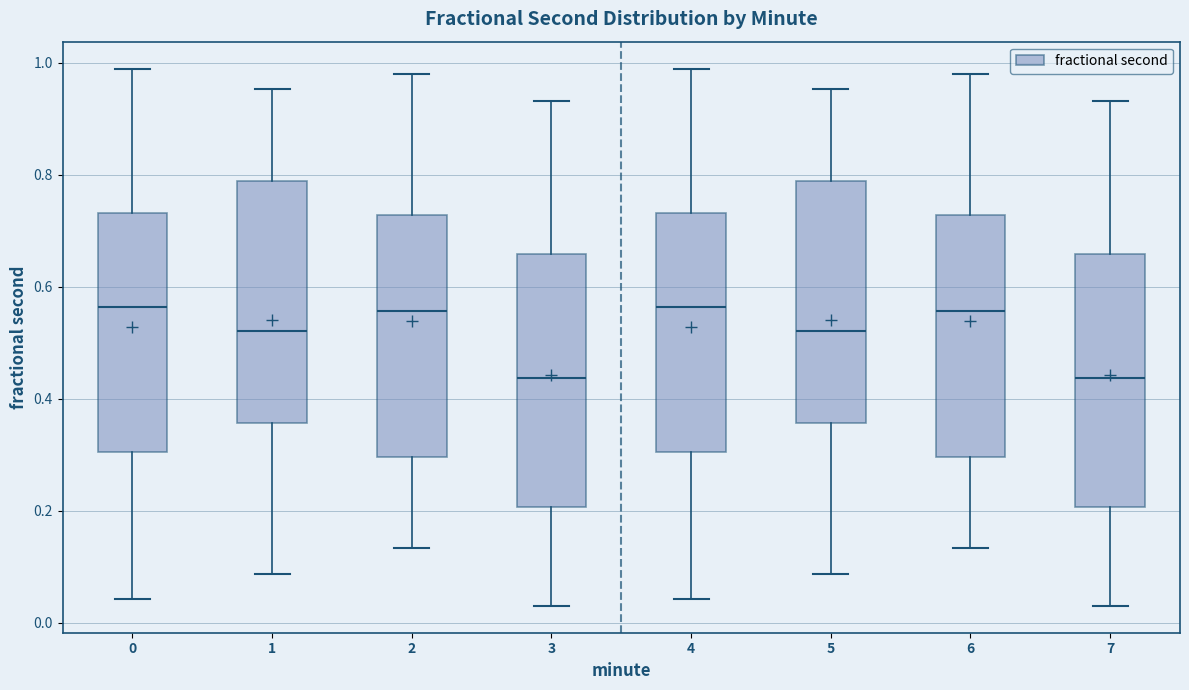

Reading left to right, read every box against the y-axis: the position of its median line, the range the box covers, and the ends of its whiskers. The values are not printed on the chart, so give them approximately, as read against the axis.

0: median 0.56, box 0.30 to 0.74, whiskers 0.04 to 0.98
1: median 0.52, box 0.36 to 0.78, whiskers 0.08 to 0.96
2: median 0.56, box 0.30 to 0.72, whiskers 0.14 to 0.98
3: median 0.44, box 0.20 to 0.66, whiskers 0.04 to 0.94
4: median 0.56, box 0.30 to 0.74, whiskers 0.04 to 0.98
5: median 0.52, box 0.36 to 0.78, whiskers 0.08 to 0.96
6: median 0.56, box 0.30 to 0.72, whiskers 0.14 to 0.98
7: median 0.44, box 0.20 to 0.66, whiskers 0.04 to 0.94